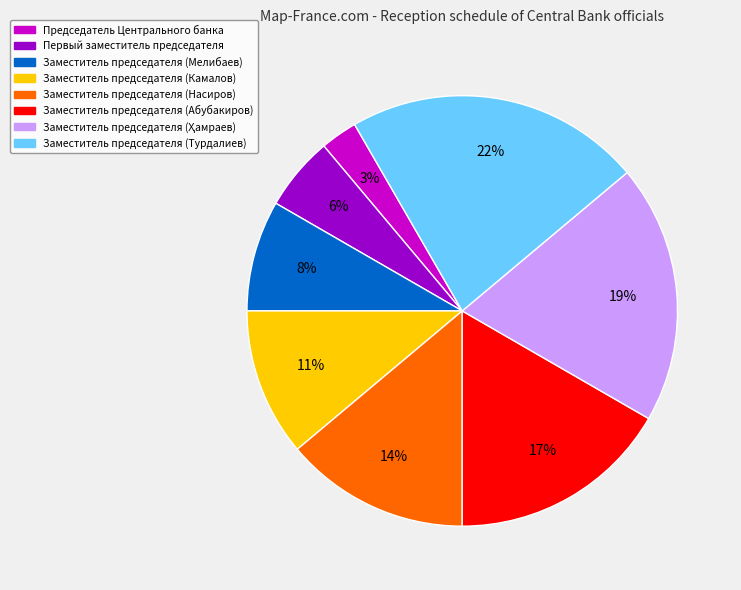

Does any single category account for the majority?

No